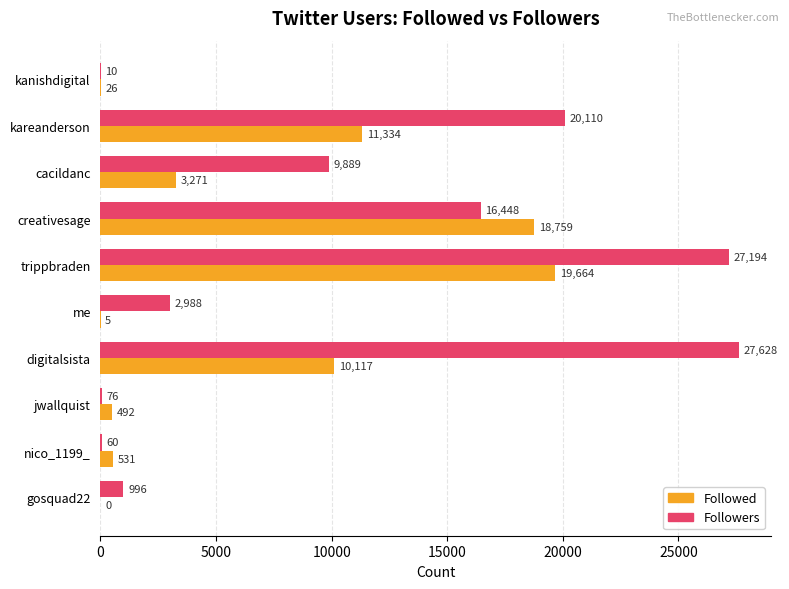

True or false: Followed has a value of 1948 at cacildanc.

False